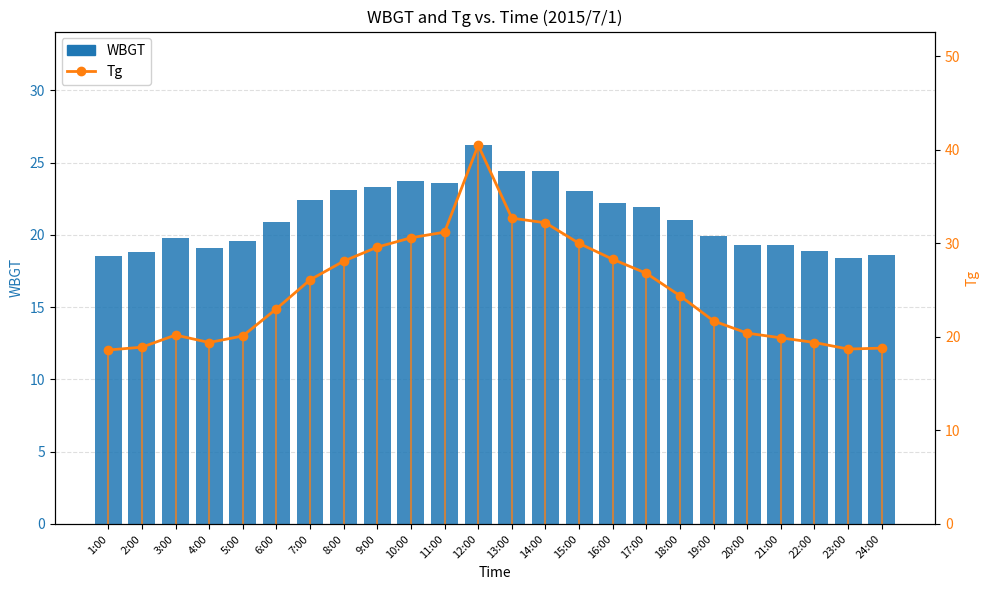

How many groups of bars are there?

24